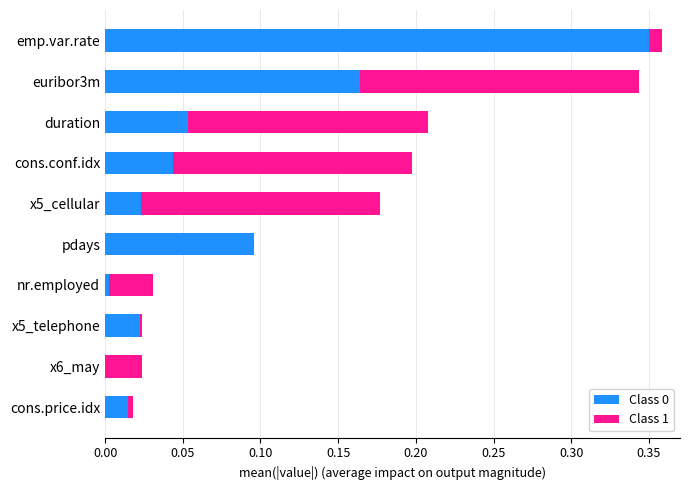

True or false: Class 0 has a value of 0.0 at x6_may.

True